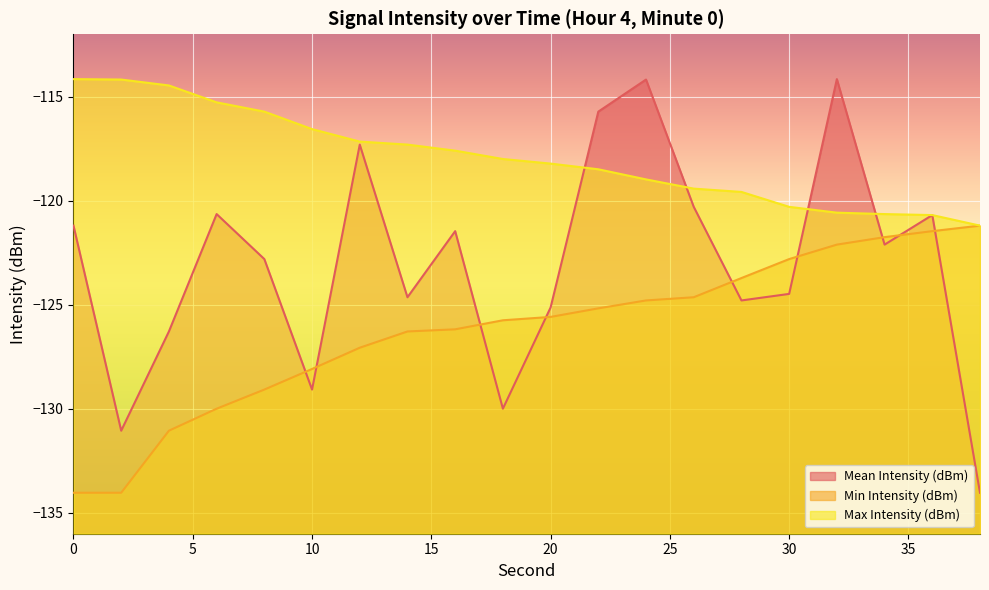

What is the value of the Max Intensity (dBm) point at the 1st from the left?

-114.2